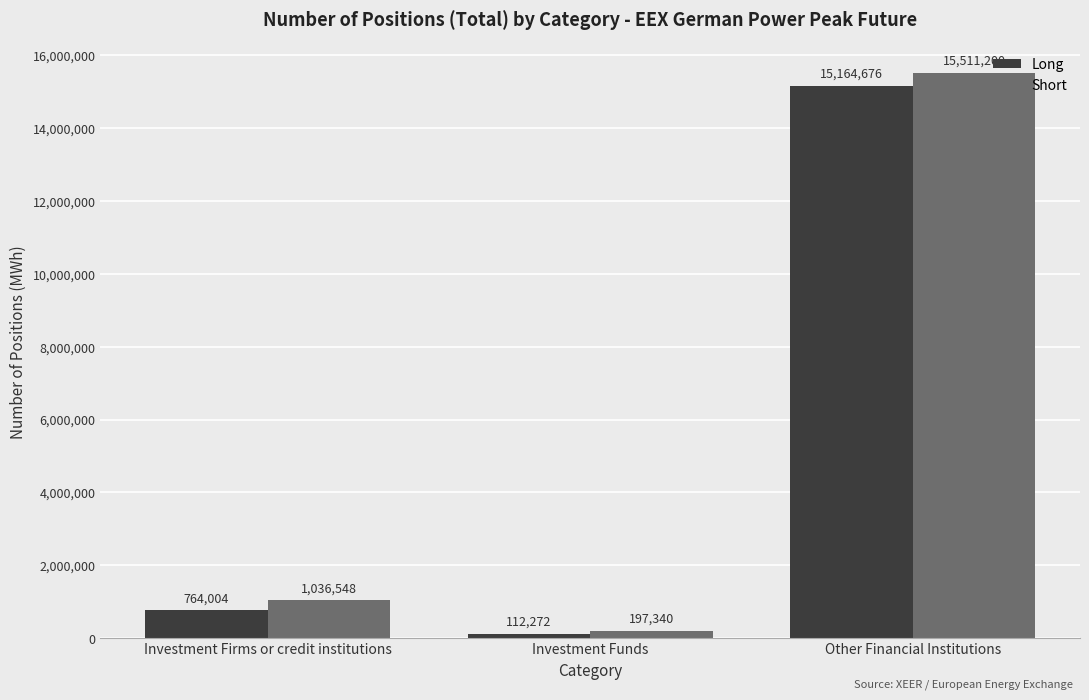

Reading left to right, what are all the values shown in this chart?

Long: 764004	112272	15164676
Short: 1036548	197340	15511200